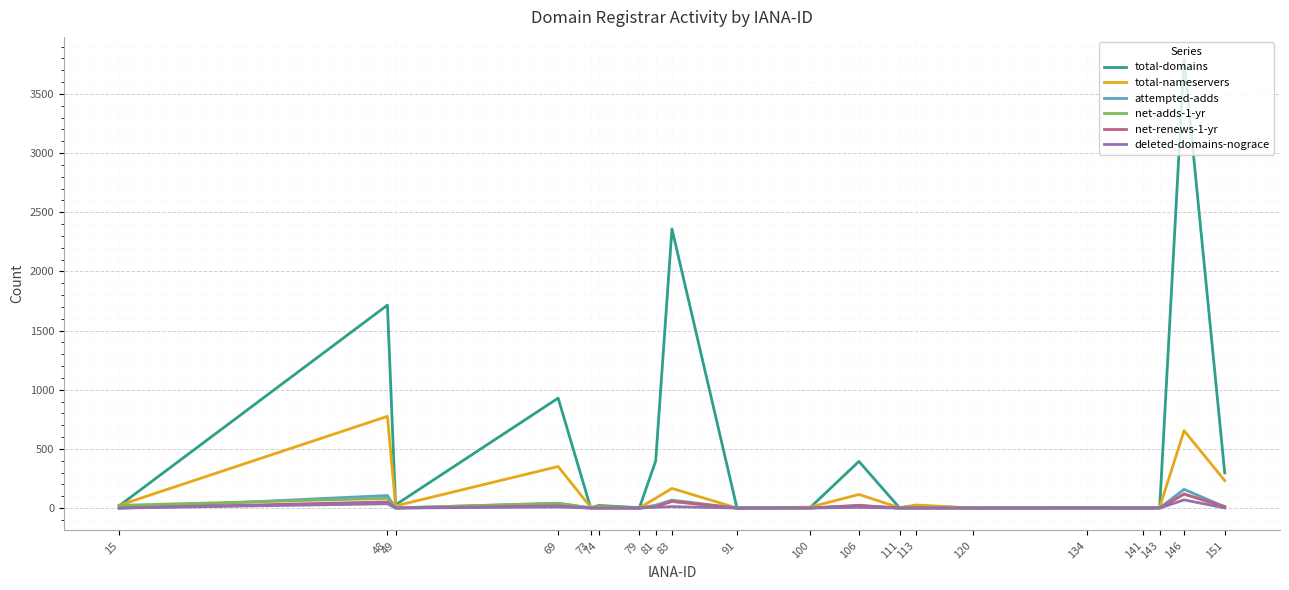

What is the maximum value shown in the chart?

3792